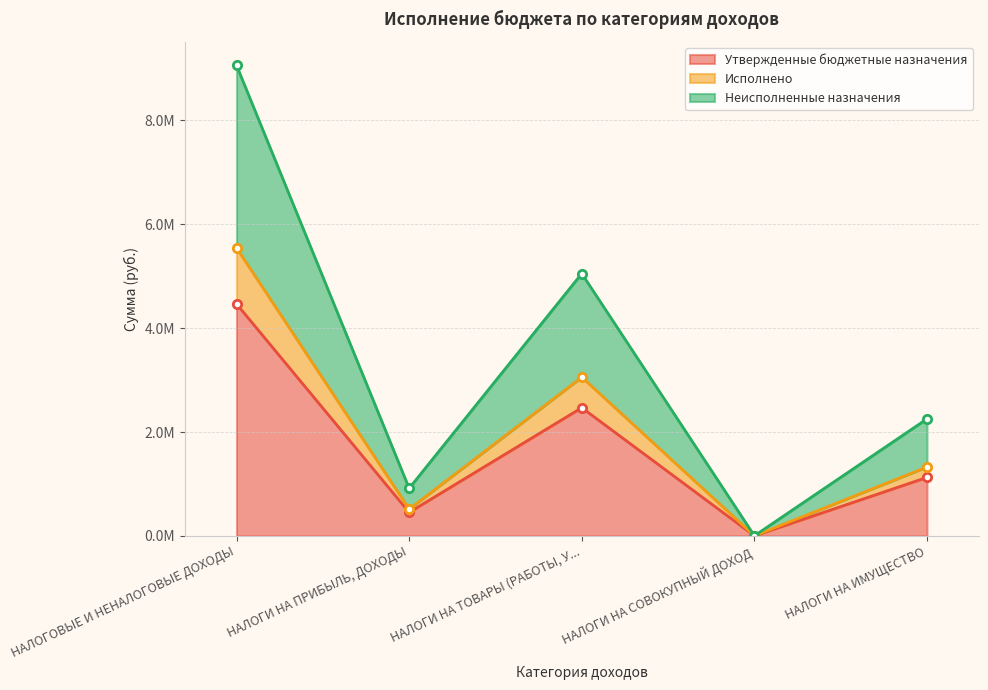

Reading left to right, list all the values displayed in this chart.

Утвержденные бюджетные назначения: 4466929.6	452400.0	2468000.0	1000.0	1126500.0
Исполнено: 5543710.1	515447.0	3055896.4	1000.0	1326535.3
Неисполненные назначения: 9061045.6	916218.8	5051766.6	2000.0	2253000.0